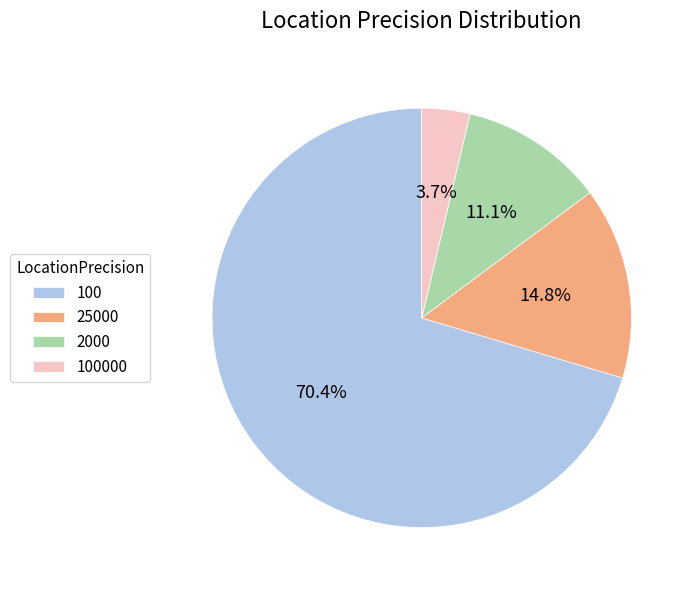

Rank the categories by value from lowest to highest.

100000, 2000, 25000, 100